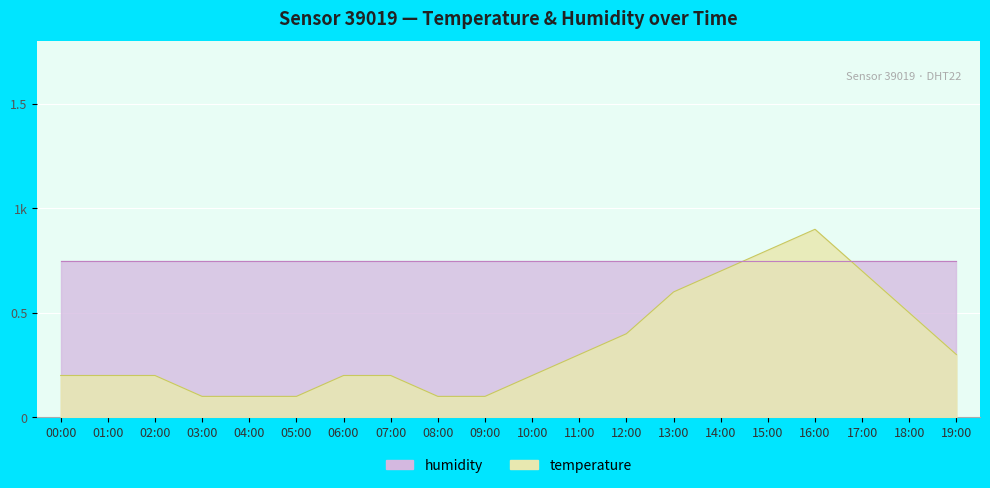

What value does the data have at 07:00?

0.2